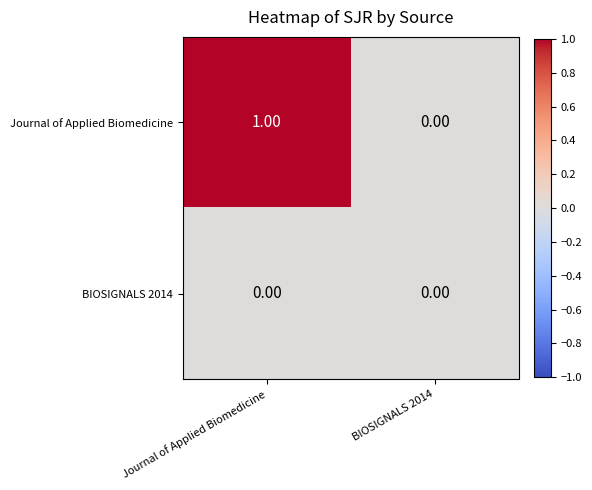

Rank the series by their maximum value, from lowest to highest.

BIOSIGNALS 2014, Journal of Applied Biomedicine